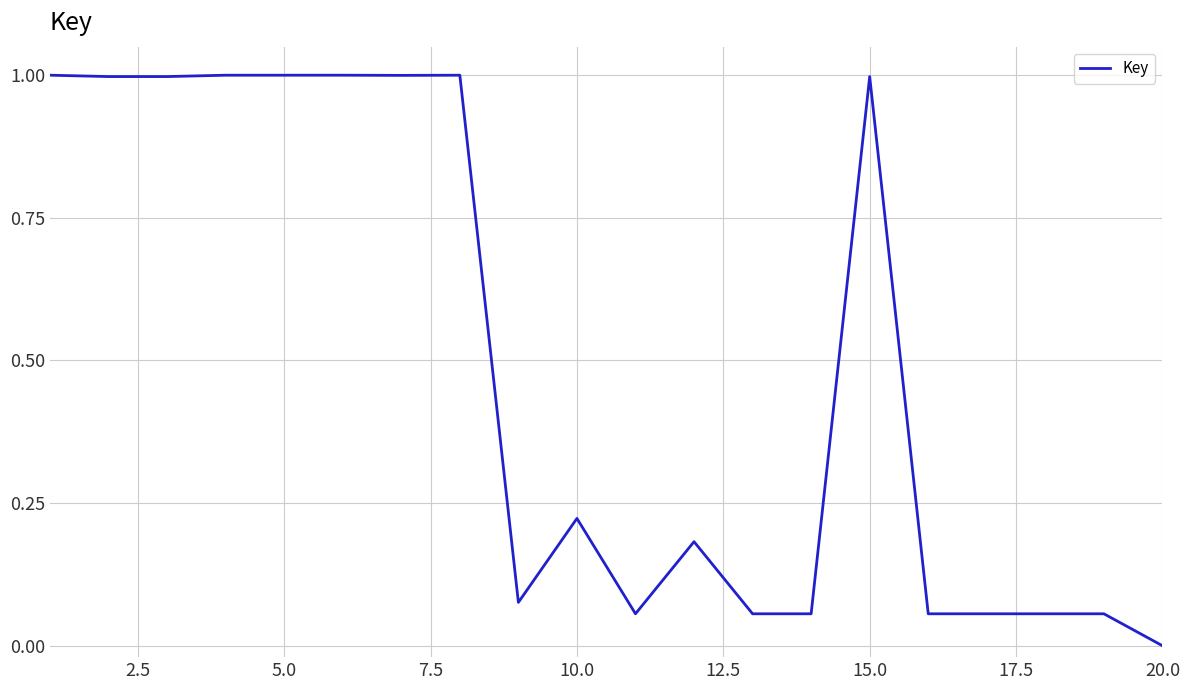

What is the difference between the maximum and minimum values?

1.0